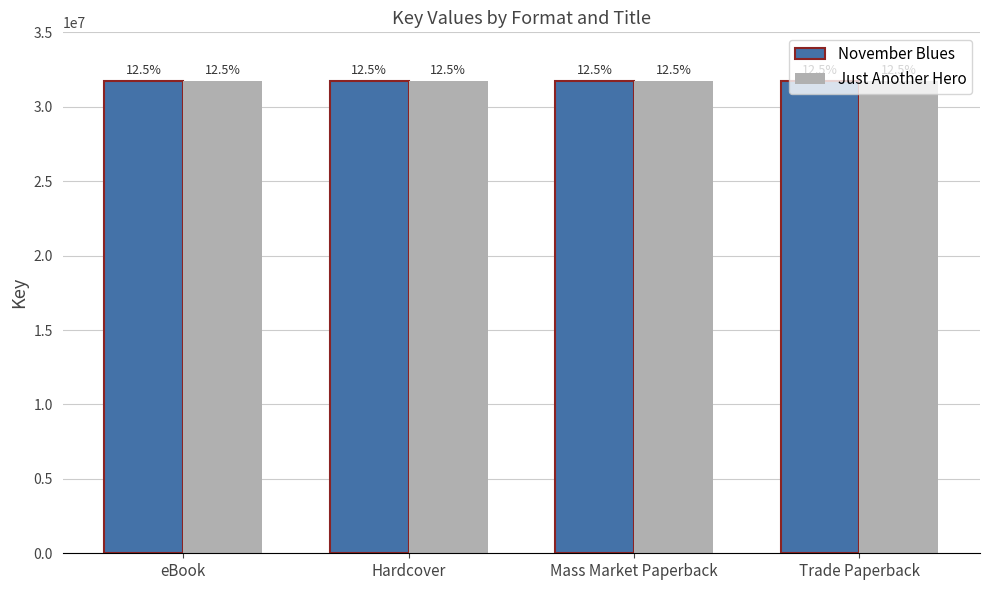

Which series has the widest spread of values?

November Blues